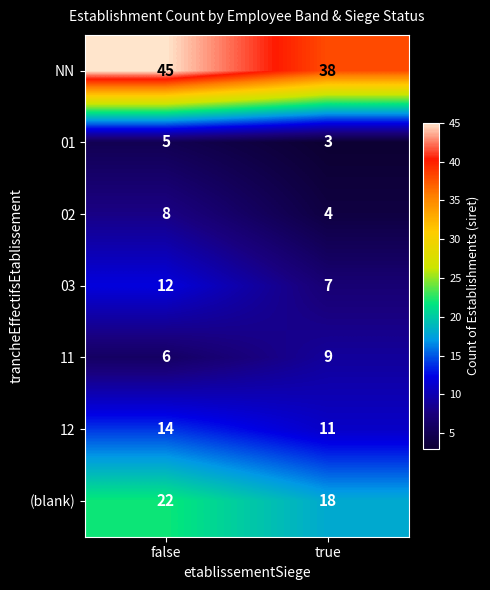

What is the spread (max minus min) of values at true?

35